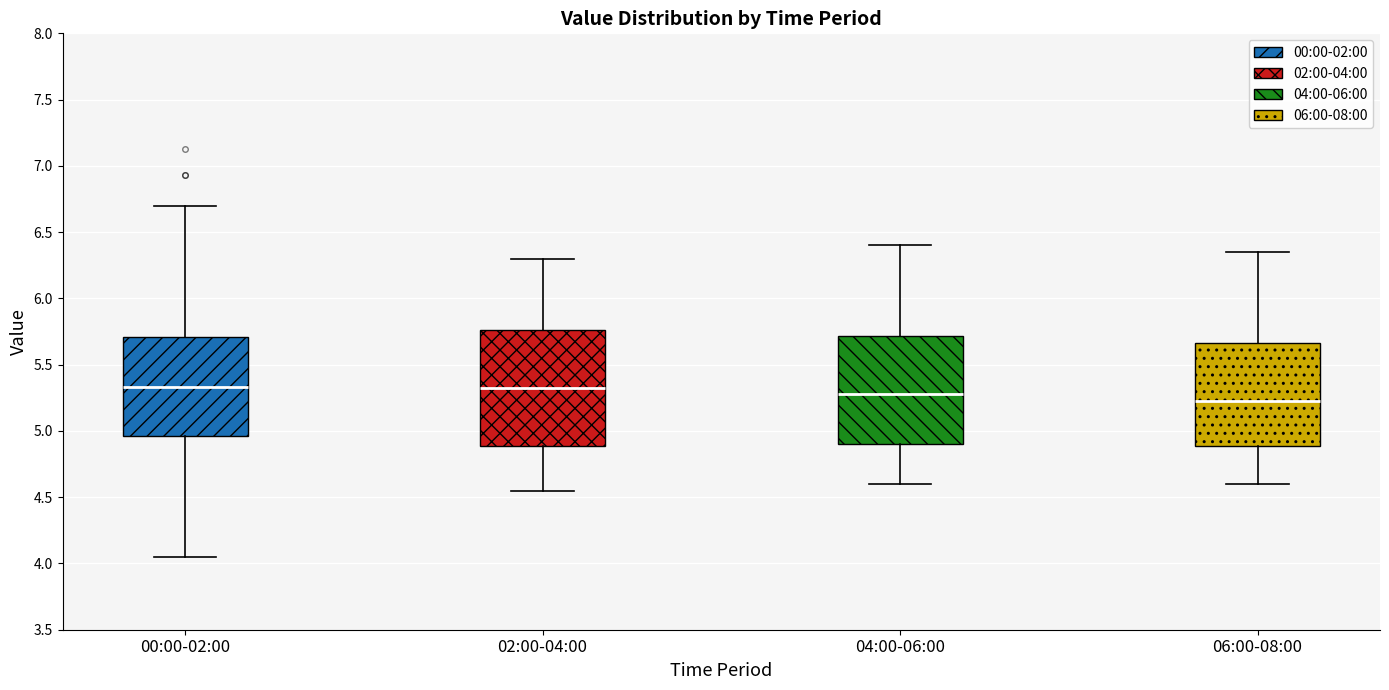

Reading left to right, transcribe this box plot: for each box, give where its median line is, the range the box spans, and where its two whiskers end, as read against the y-axis. The values are not printed on the chart, so give them approximately, as read against the axis.

00:00-02:00: median 5.35, box 4.95 to 5.70, whiskers 4.05 to 6.70
02:00-04:00: median 5.35, box 4.90 to 5.75, whiskers 4.55 to 6.30
04:00-06:00: median 5.30, box 4.90 to 5.70, whiskers 4.60 to 6.40
06:00-08:00: median 5.25, box 4.90 to 5.65, whiskers 4.60 to 6.35